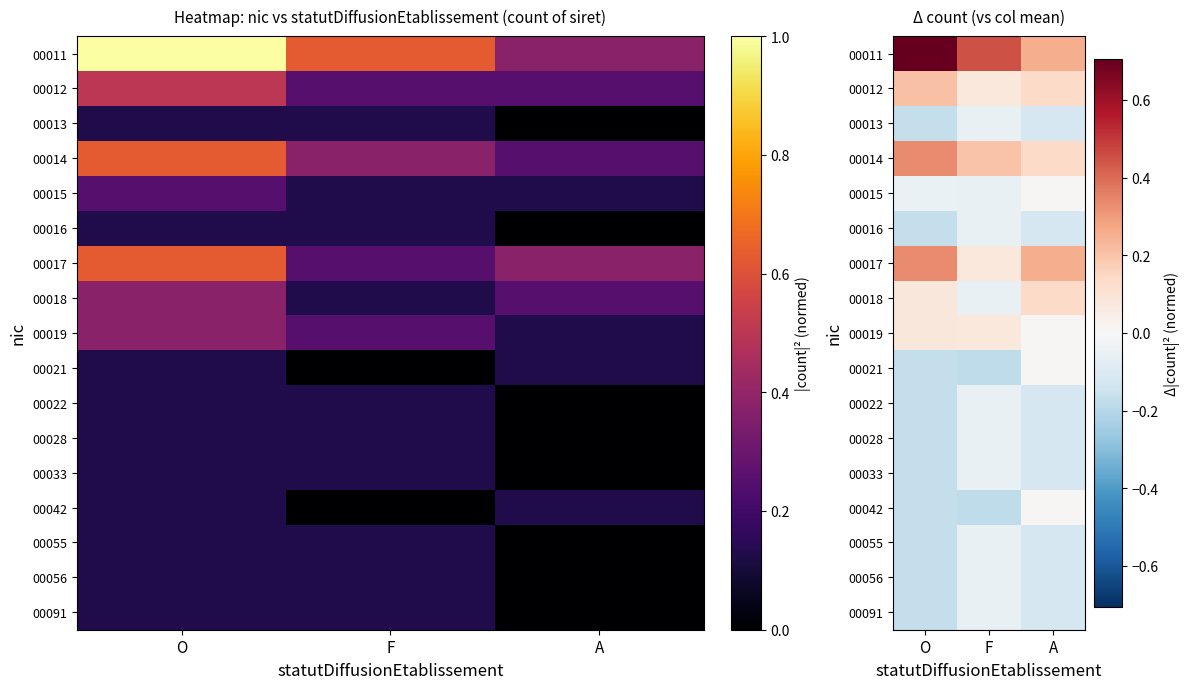

What is the difference between the maximum and minimum values in the 00042 series?

0.2